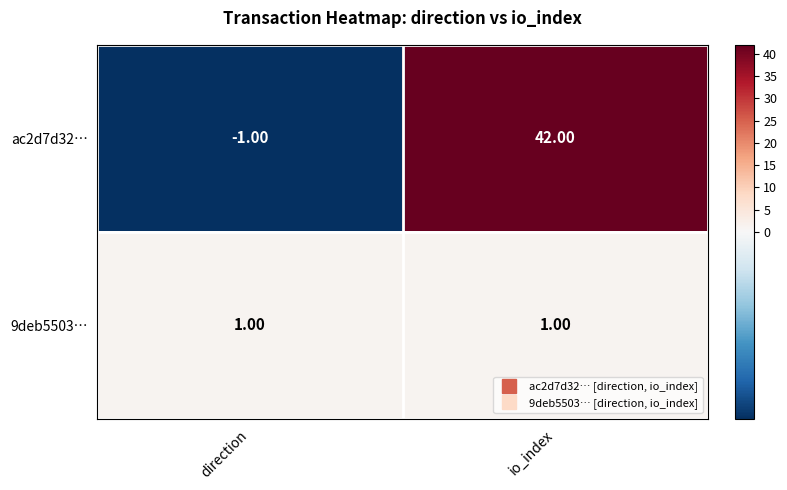

What is the sum of all ac2d7d32… values?

41